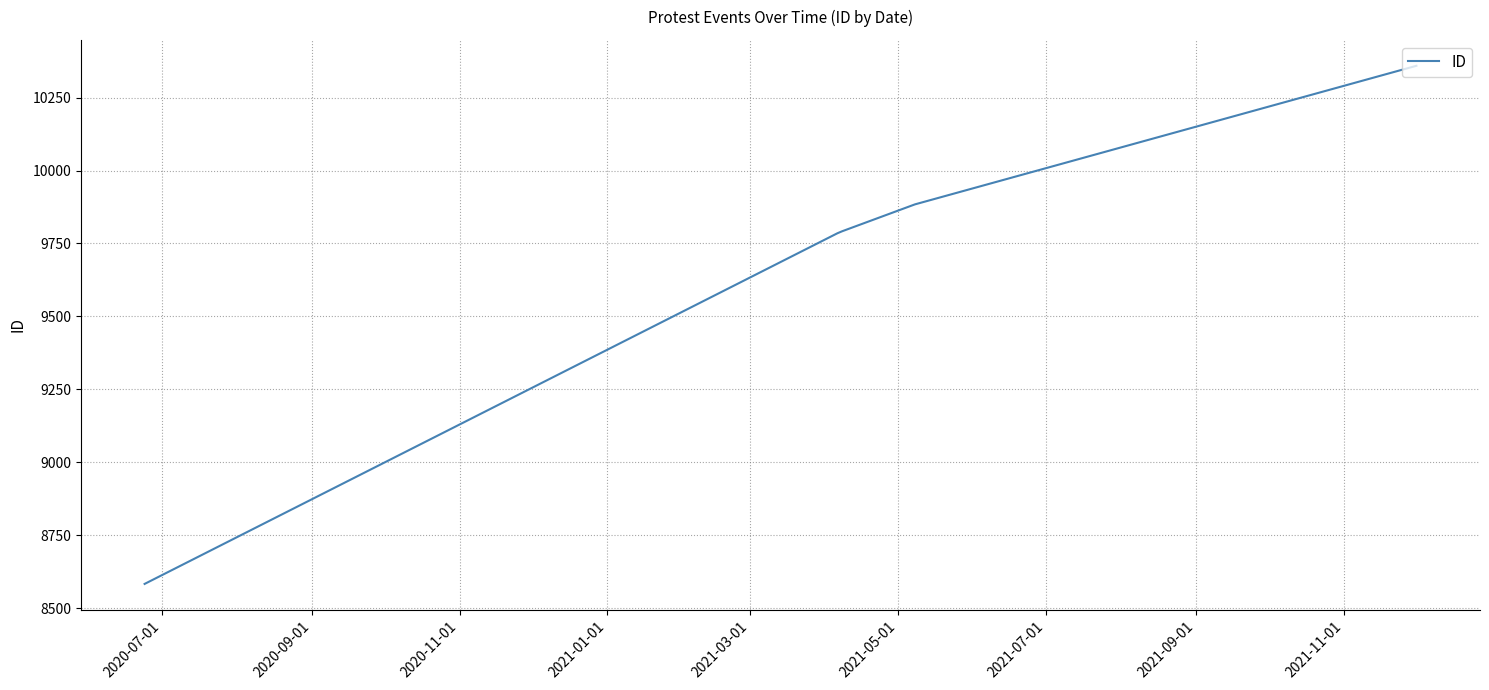

What is the difference between the maximum and second lowest values?

574